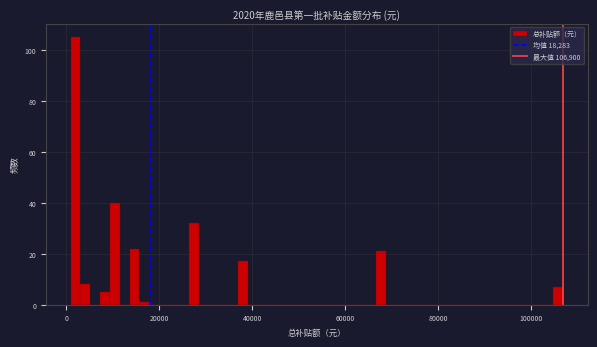

Around what value on the x-axis is the tallest bar? Give the approximate position of its centre, as read against the axis.

2000